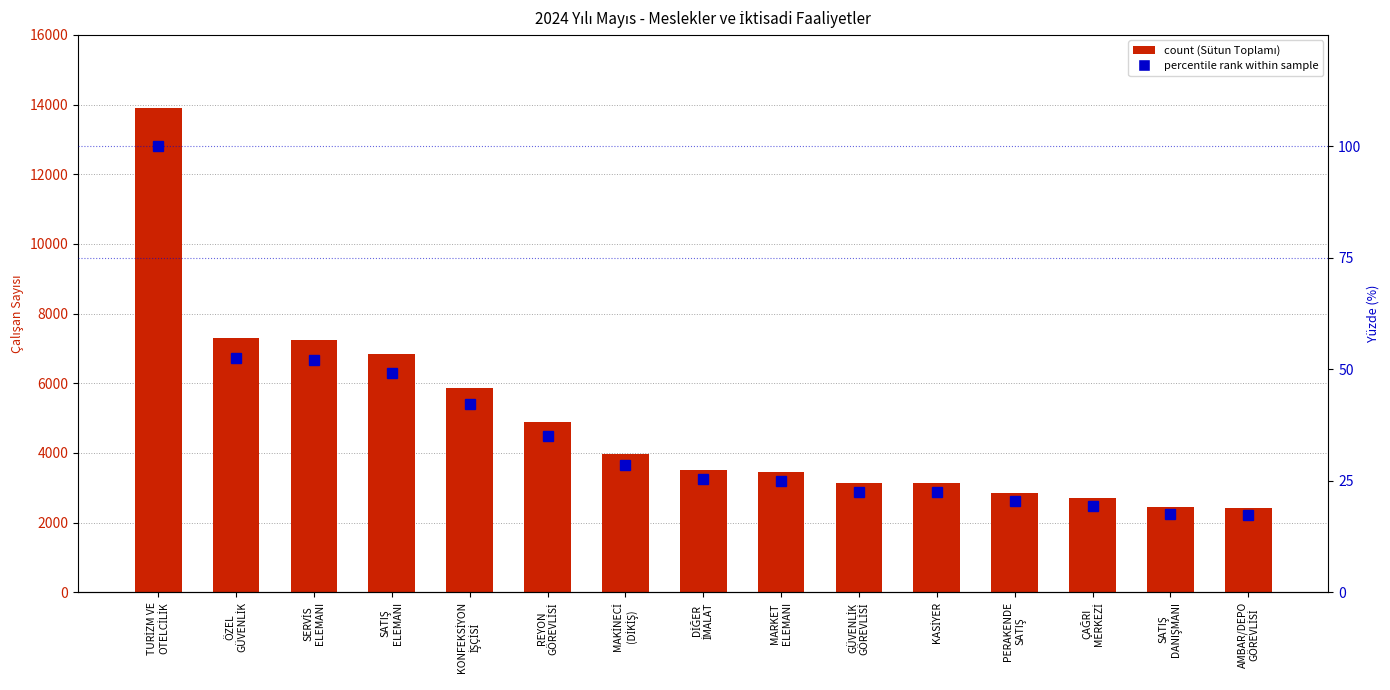

Is it true that Sütun Toplamı equals 2704.0 at ÇAĞRI
MERKEZİ?

True